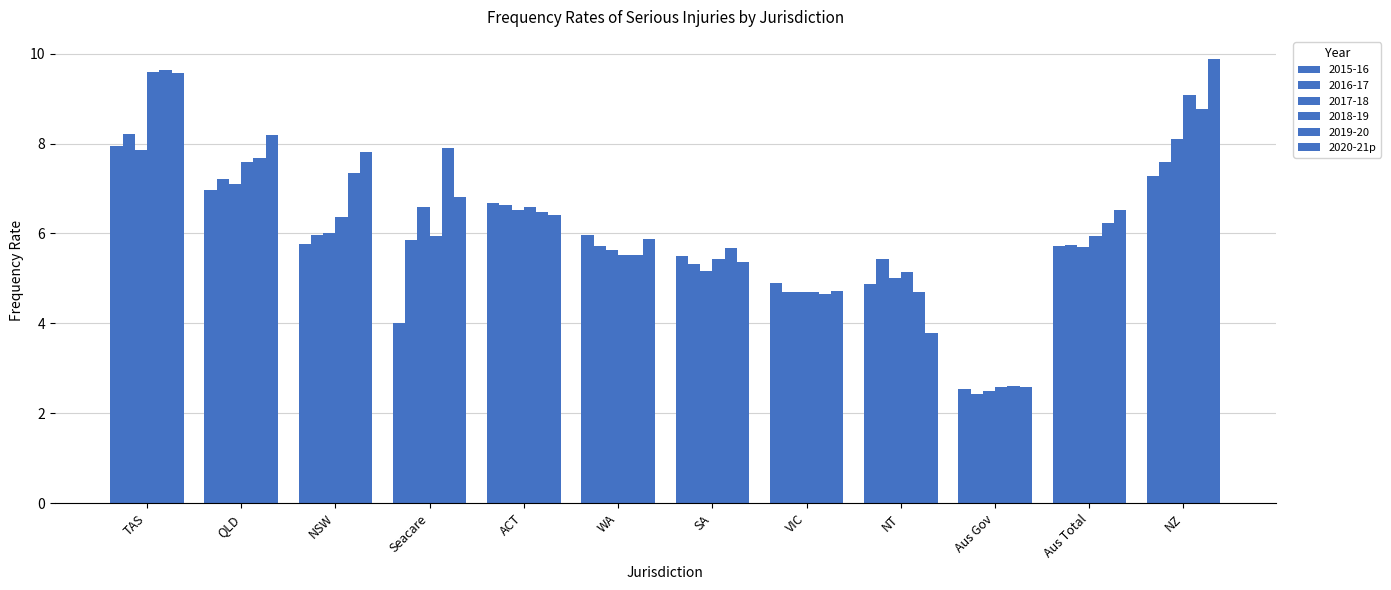

How many categories are shown in the chart?

12